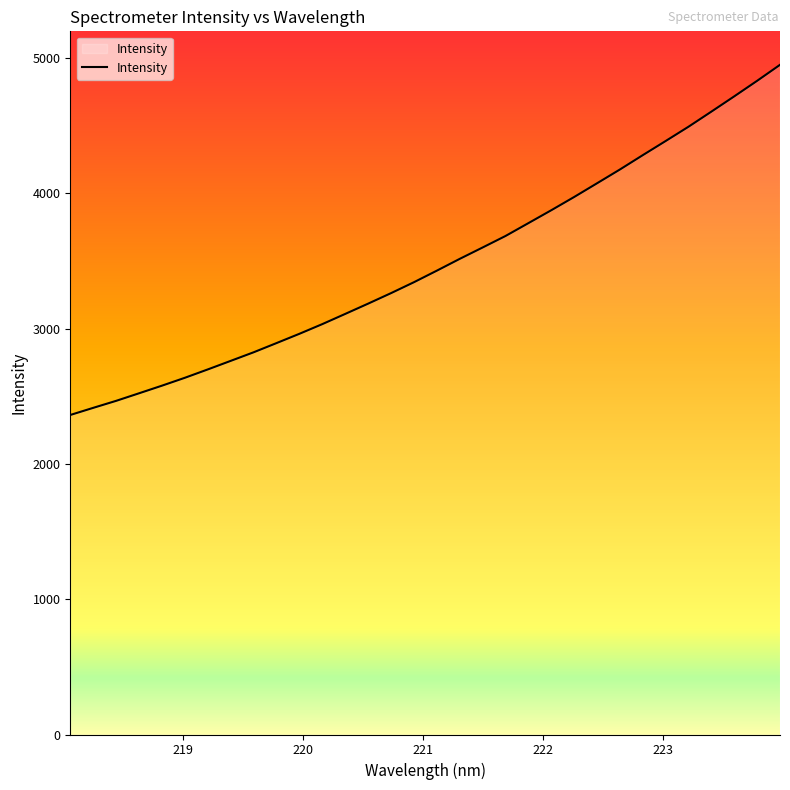

What is the maximum value shown in the chart?

4951.3